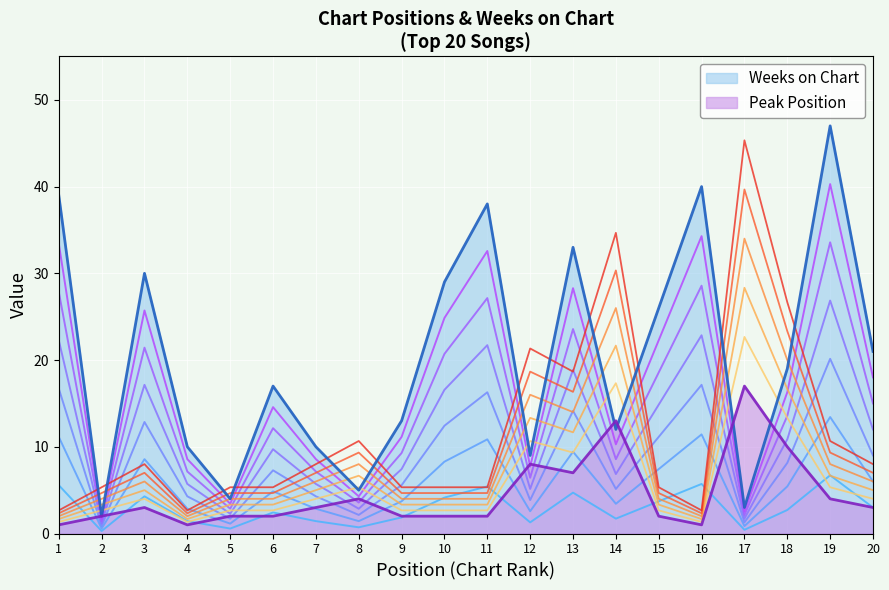

What is the difference between the maximum and minimum values in the Peak Position series?

21.3